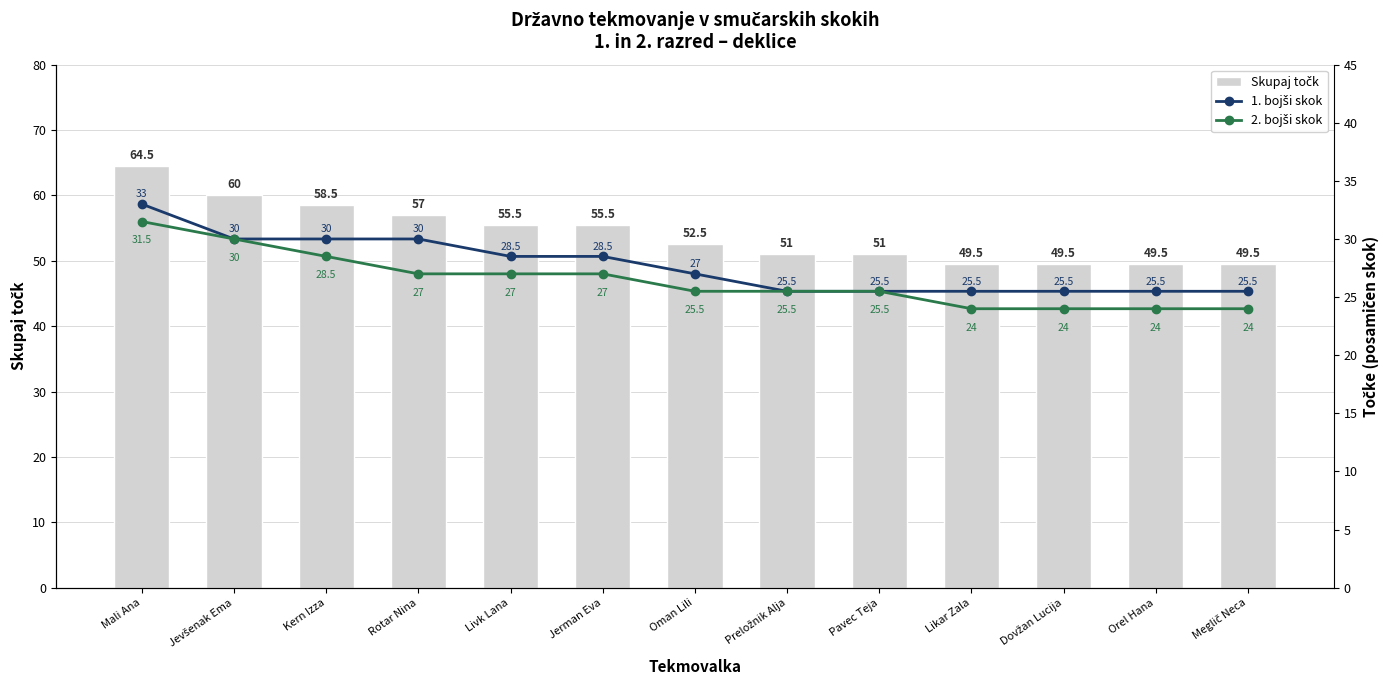

Where does the 1. bojši skok series first go above 27?

Mali Ana